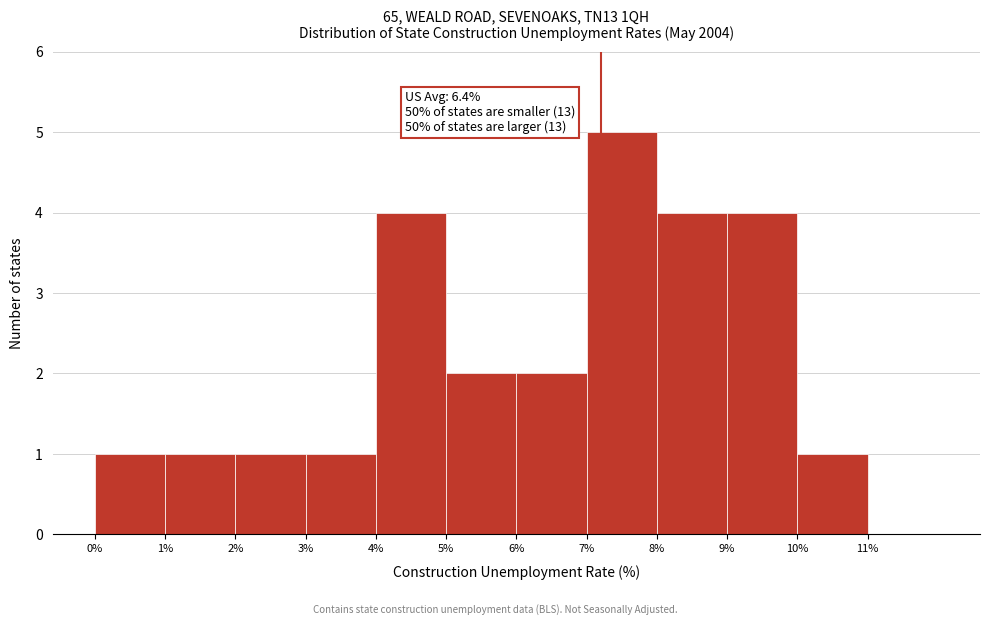

Which range on the x-axis has the tallest bar?

7 to 8